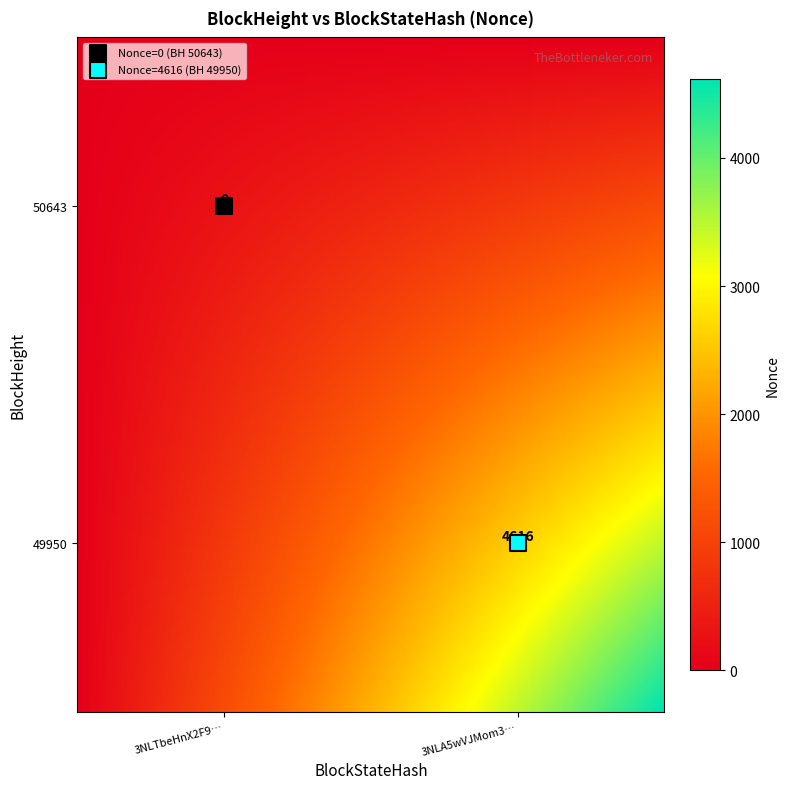

What are all the series names shown in the legend?

Nonce=0 (BH 50643), Nonce=4616 (BH 49950)